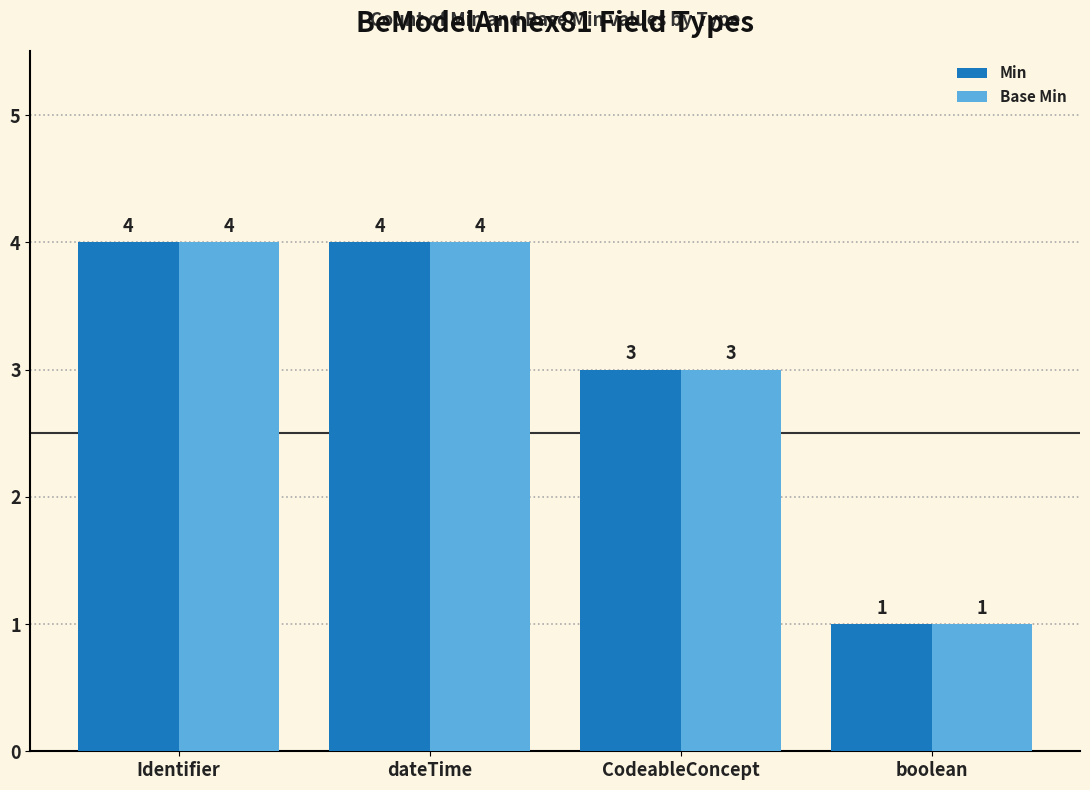

What is the difference between the maximum and minimum values in the Min series?

3